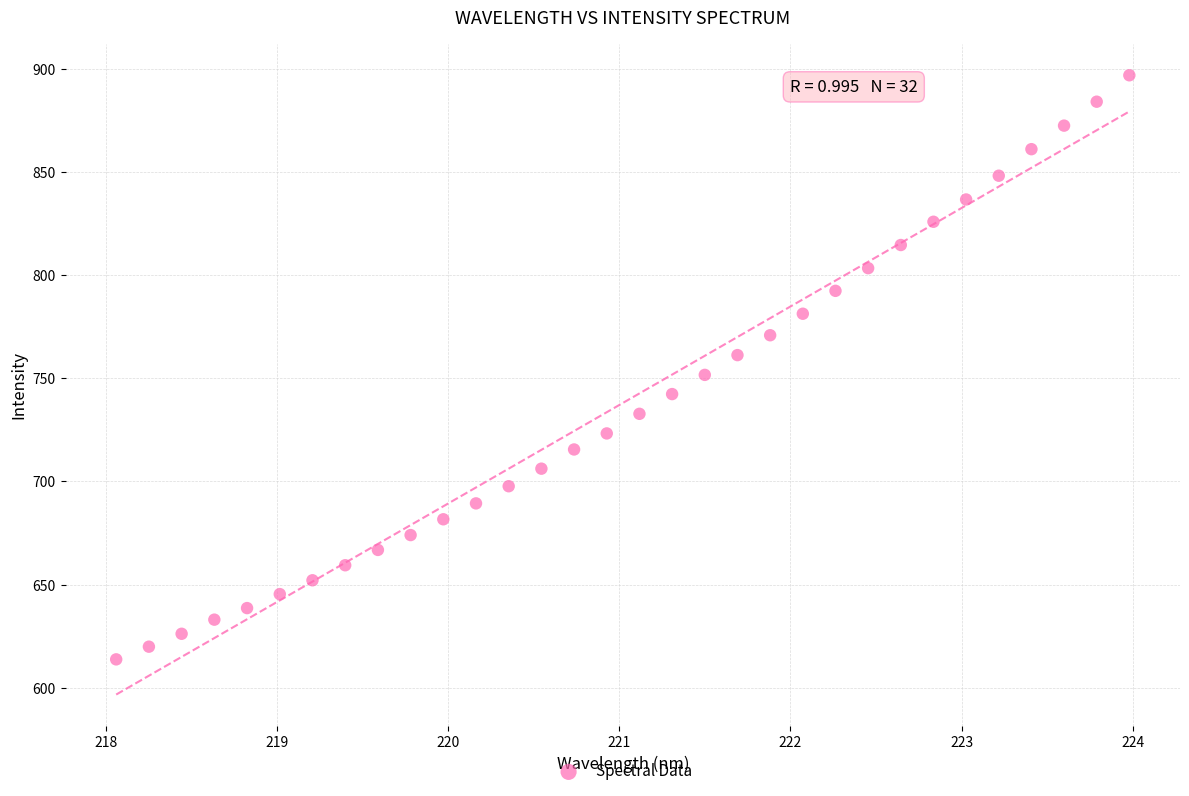

What is the range of X values (max minus min)?

5.9